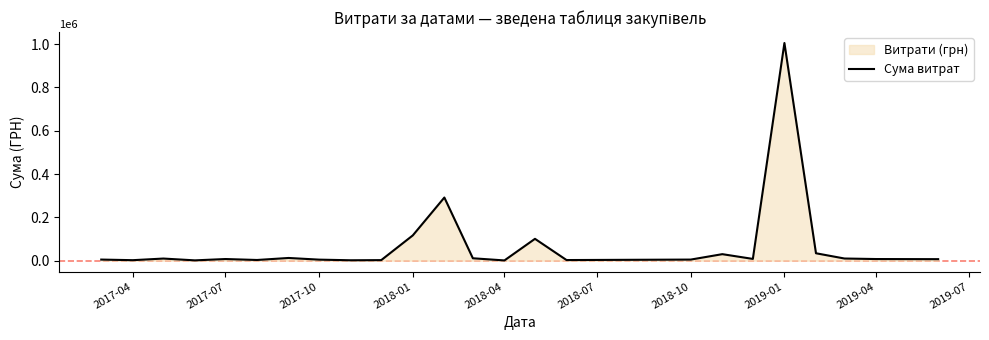

What is the greatest value displayed?

1004842.2